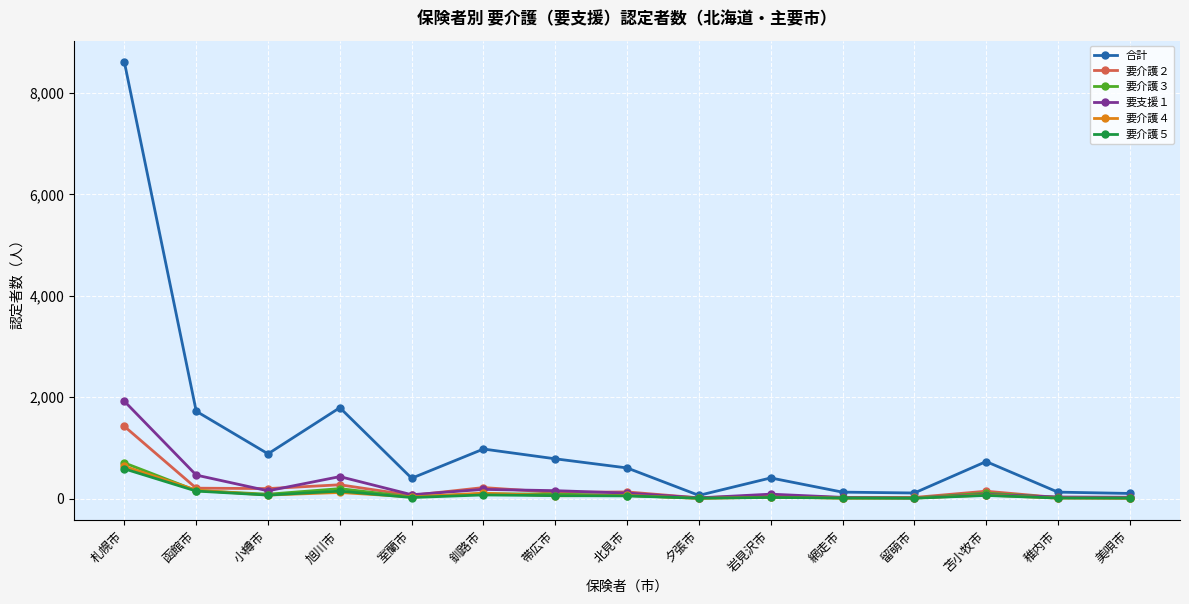

What is the label of the 9th point from the right?

帯広市